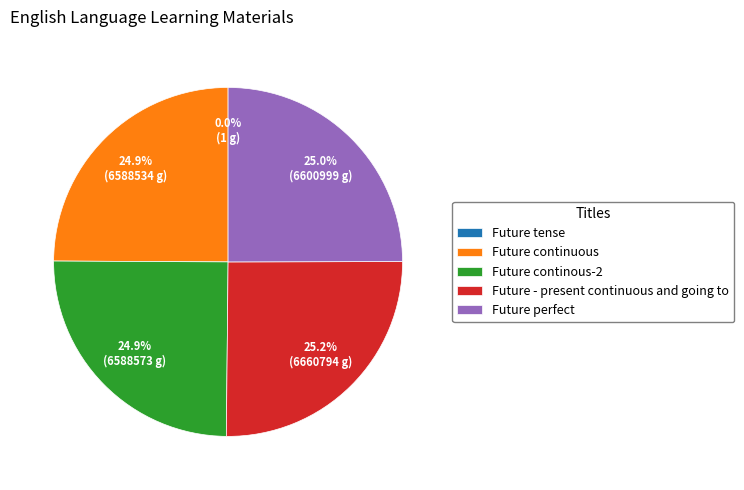

What is the ratio of the value at Future continous-2 to the value at Future continuous?

1.0